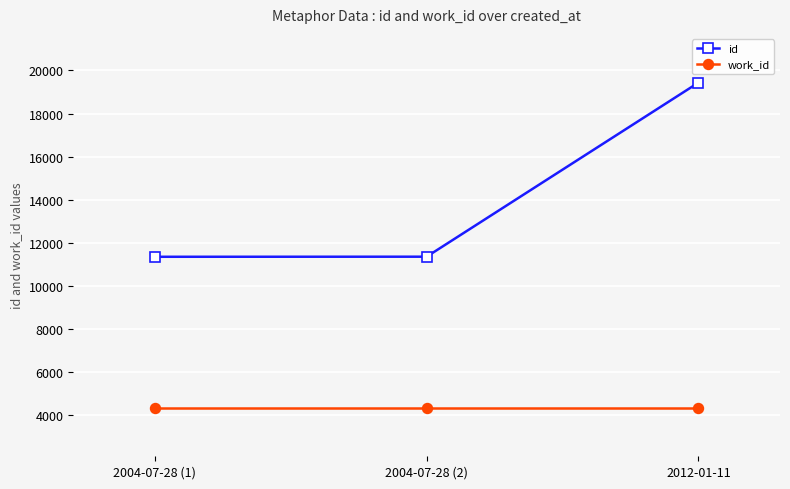

What is the spread (max minus min) of values at 2004-07-28 (1)?

7005